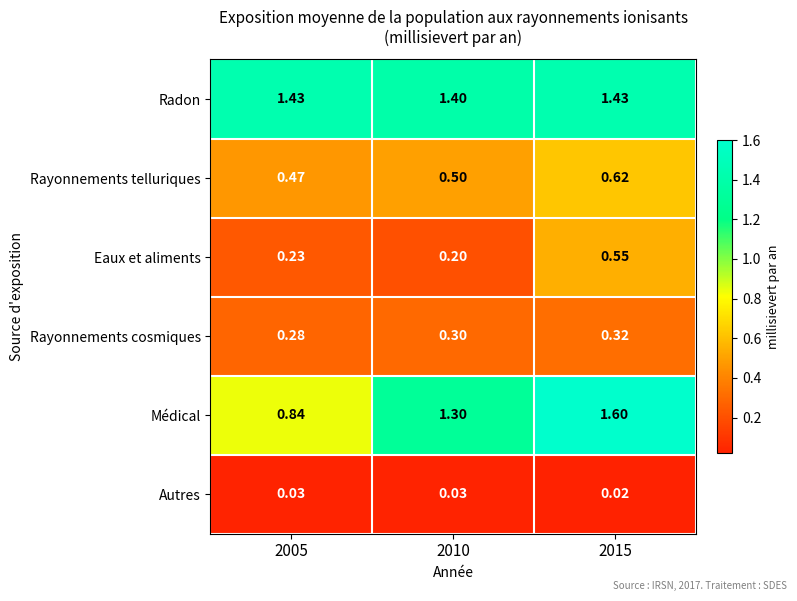

Count the number of categories in the chart.

3